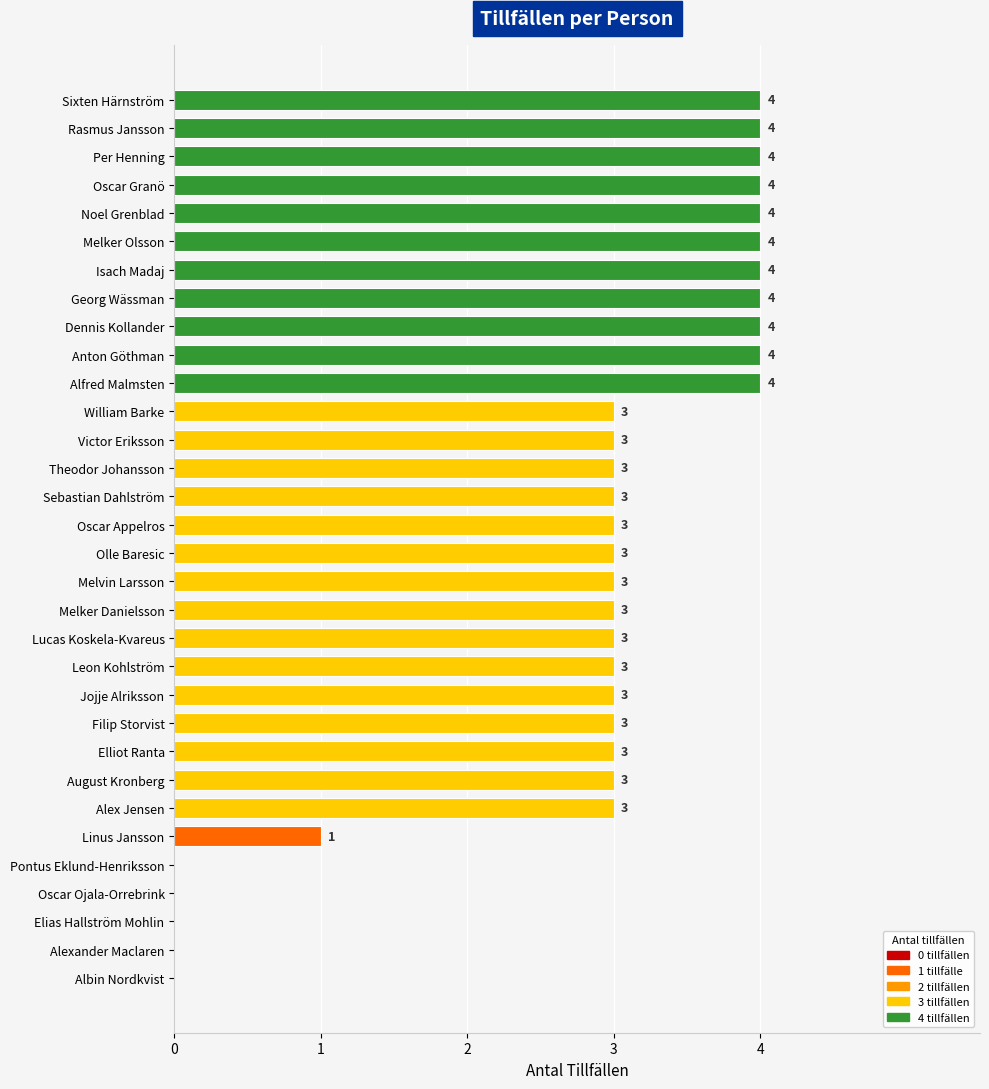

What is the maximum value shown in the chart?

4